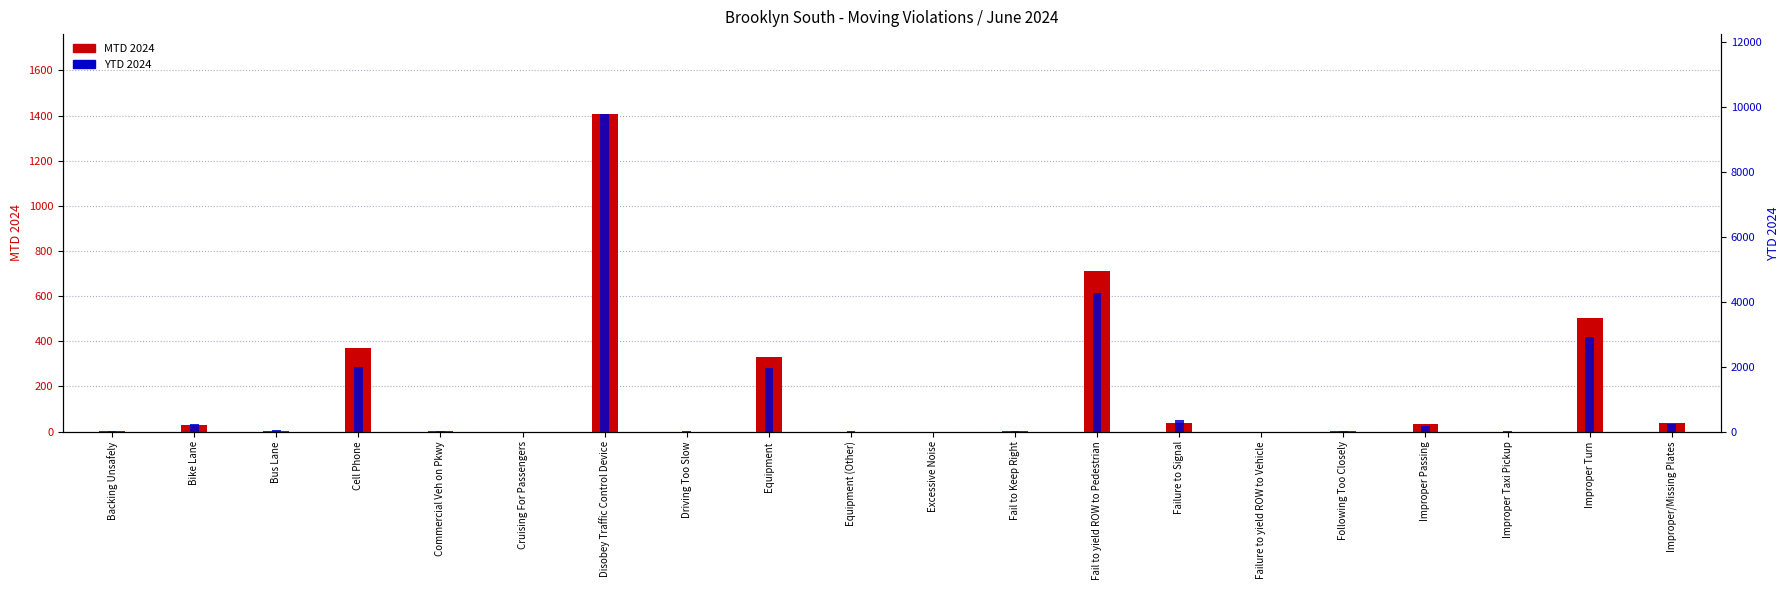

Which category has the highest value in the MTD 2024 series?

Disobey Traffic Control Device